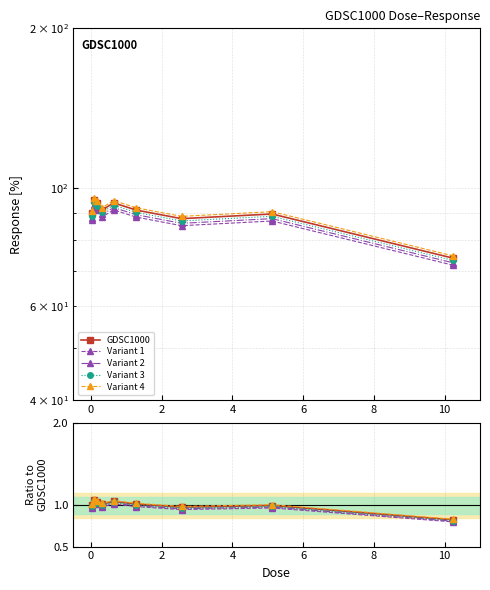

What is the value of the Variant 1 point at the 3rd from the left?

1.0